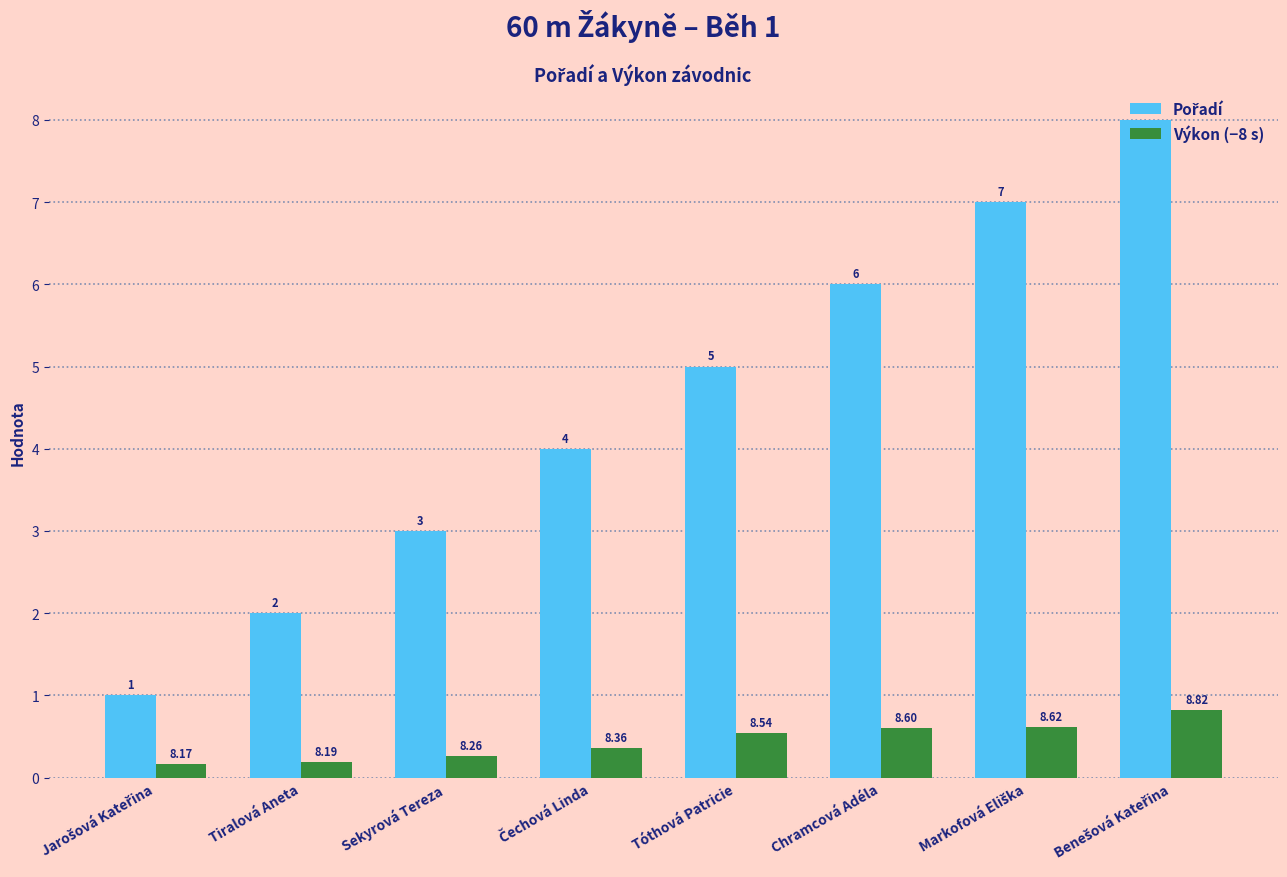

How many categories are shown in the chart?

8